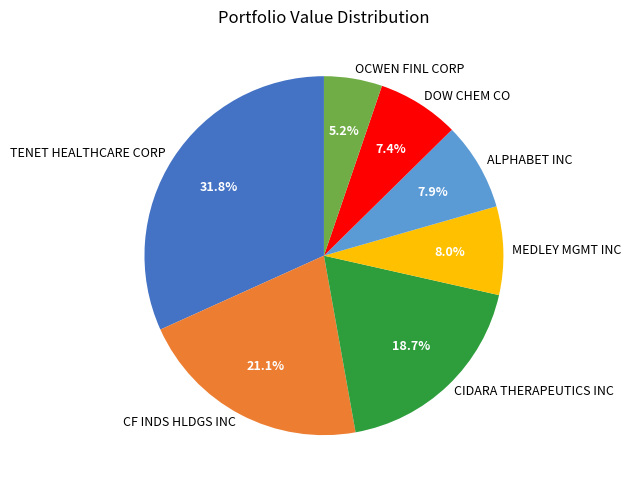

Is the sum of CF INDS HLDGS INC and DOW CHEM CO greater than half?

No